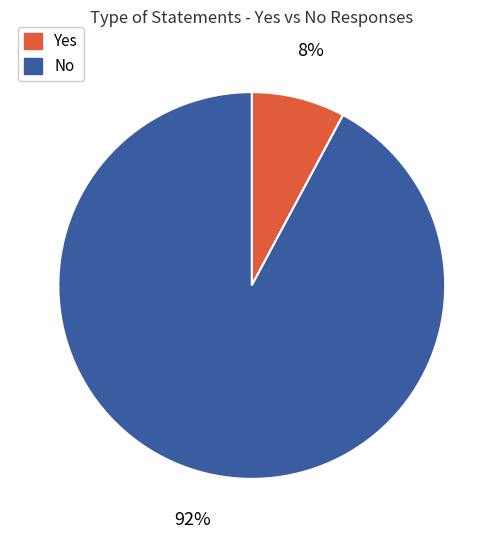

What percentage is the Yes slice, to the nearest percent?

8%